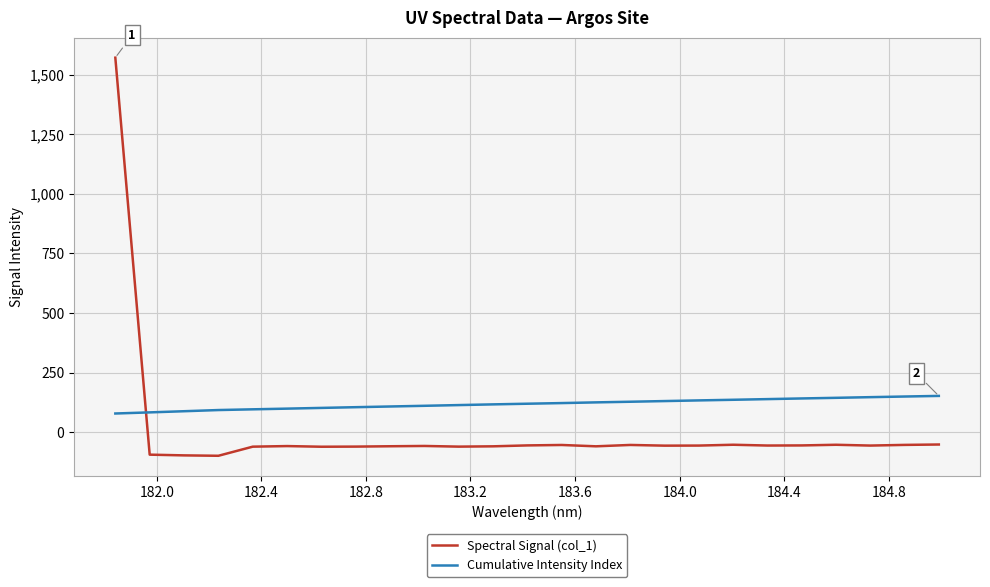

What is the difference between the maximum and minimum values in the Spectral Signal (col_1) series?

1670.3